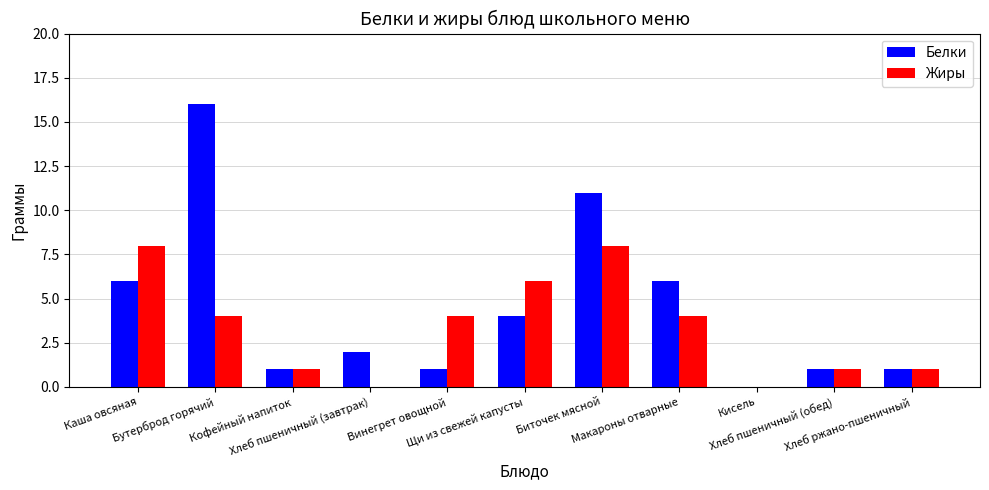

Which series has the largest total across all categories?

Белки